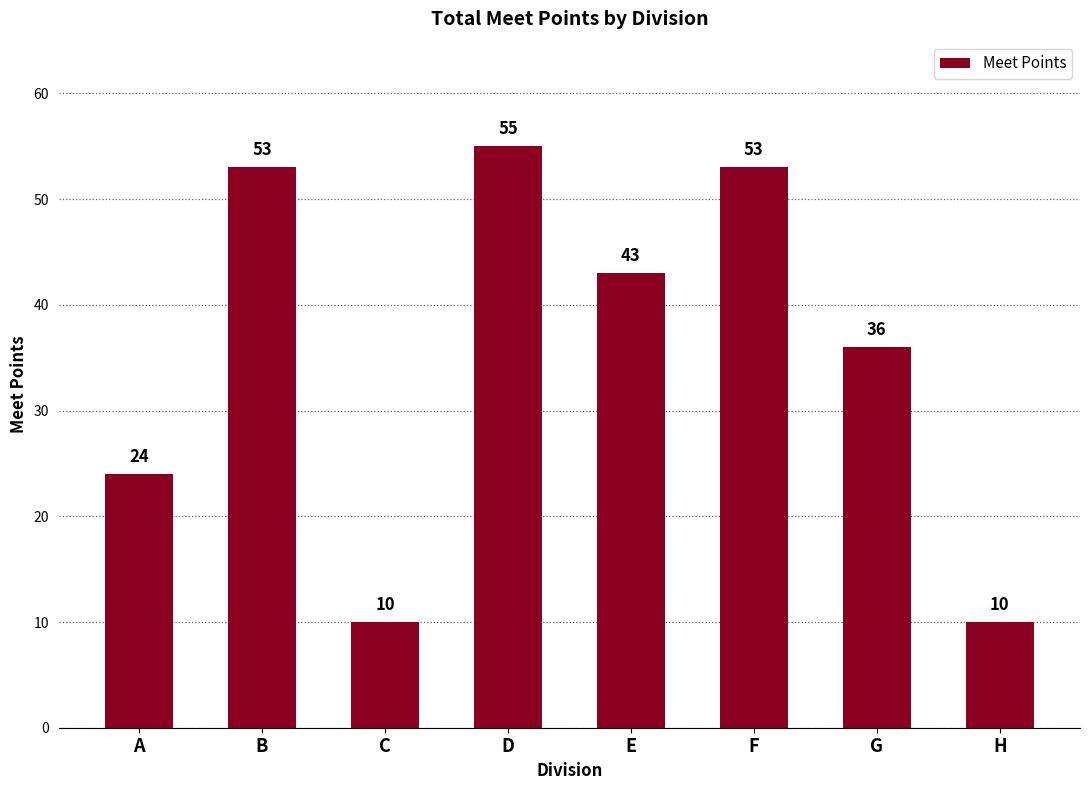

The value at F is 53. True or false?

True